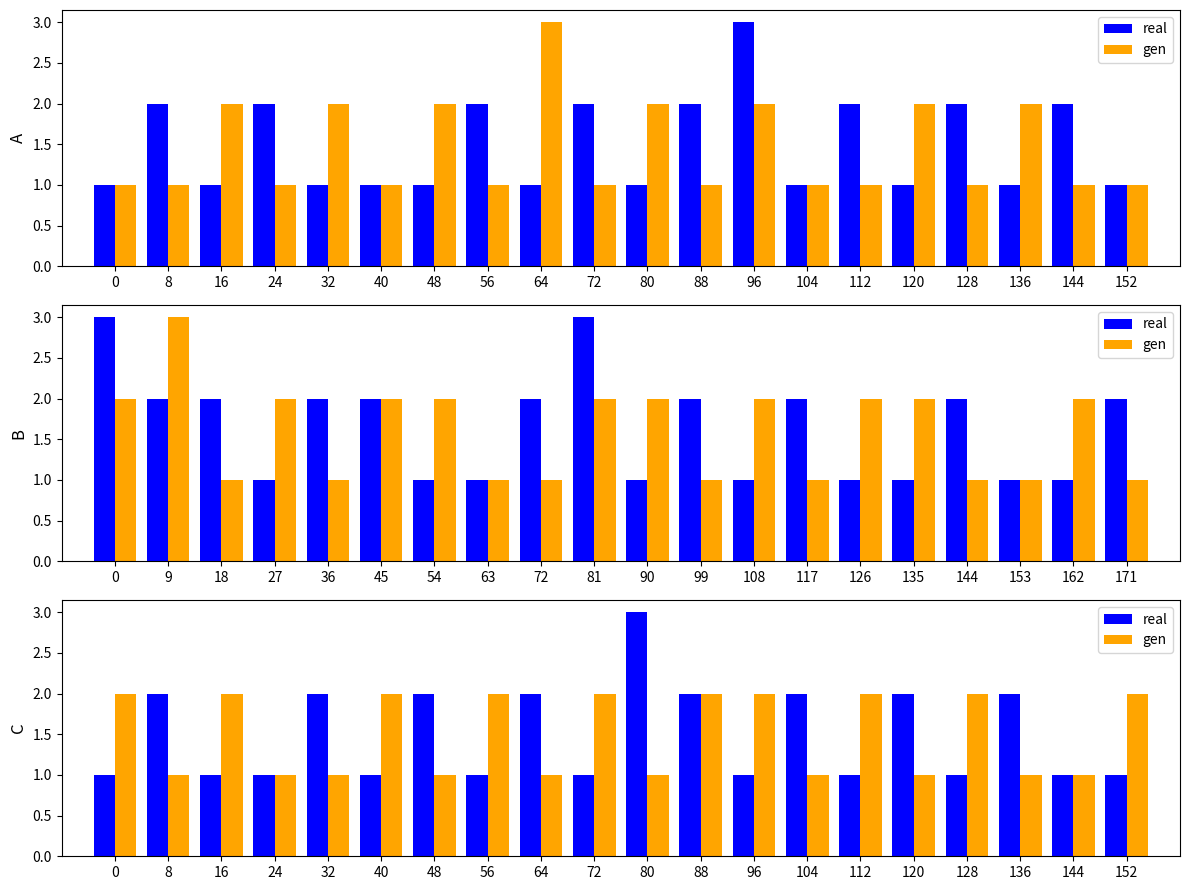

Where is real nearest to the value 2?

8